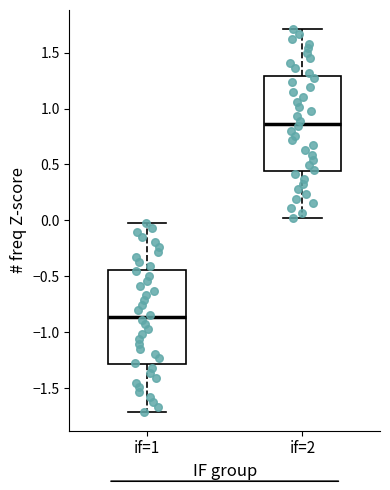

Reading left to right, transcribe this box plot: for each box, give where its median line is, the range the box spans, and where its two whiskers end, as read against the y-axis. The values are not printed on the chart, so give them approximately, as read against the axis.

if=1: median -0.85, box -1.30 to -0.45, whiskers -1.70 to 0.00
if=2: median 0.85, box 0.45 to 1.30, whiskers 0.00 to 1.70